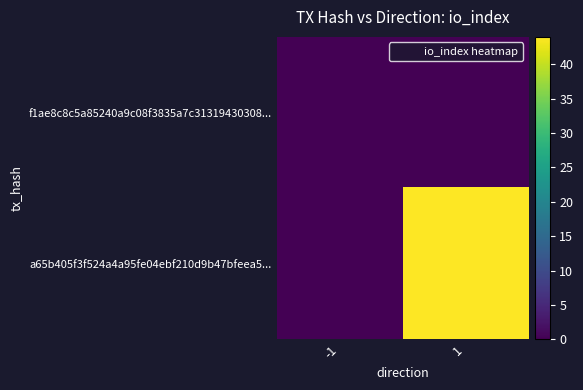

Which series has the widest spread of values?

a65b405f3f524a4a95fe04ebf210d9b47bfeea5...